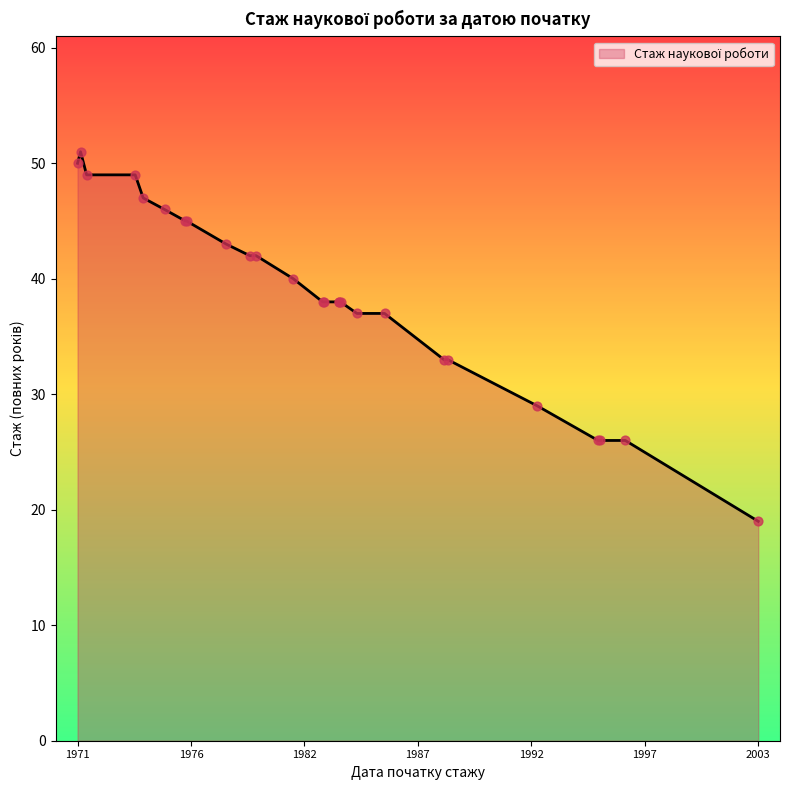

What is the ratio of the value at 1979-08-01 to the value at 1974-04-25?

0.9